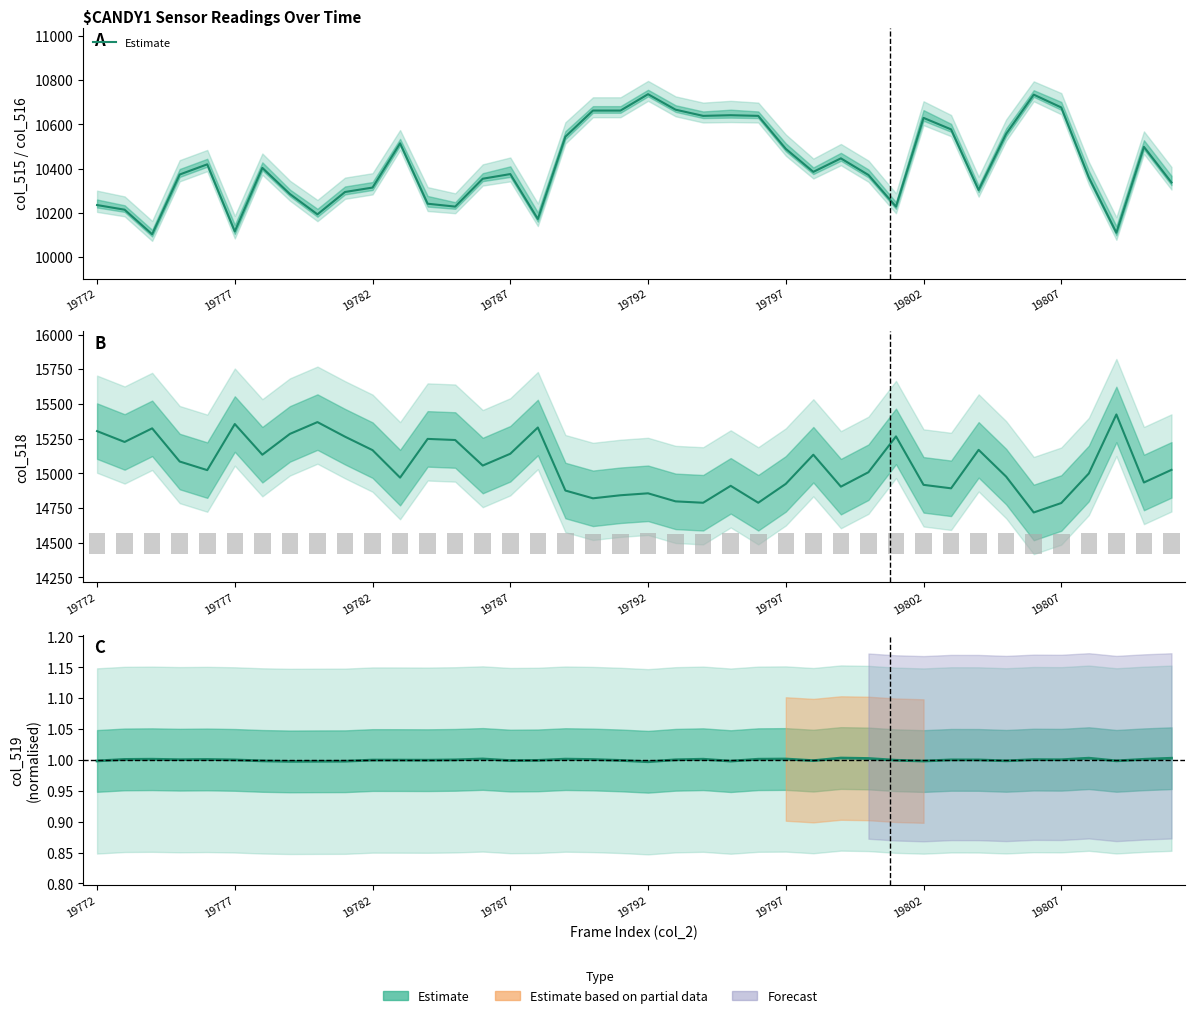

What is the smallest value displayed?

10103